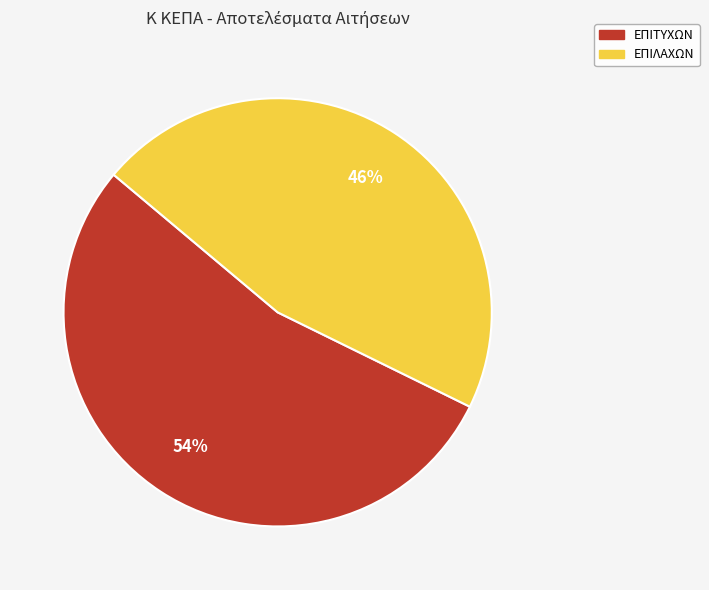

How many segments does this pie chart have?

2